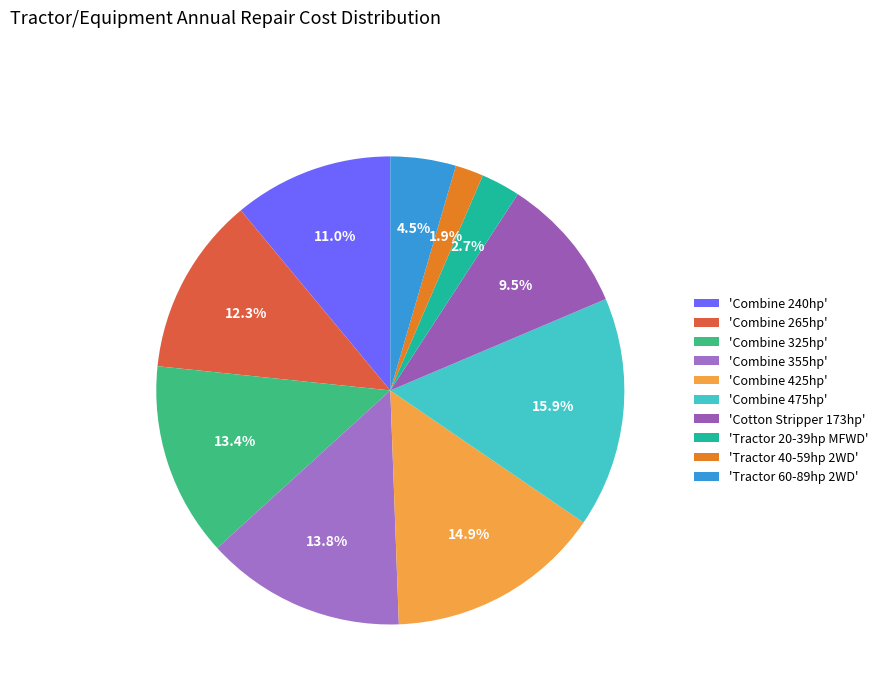

Is there a majority slice in this chart?

No